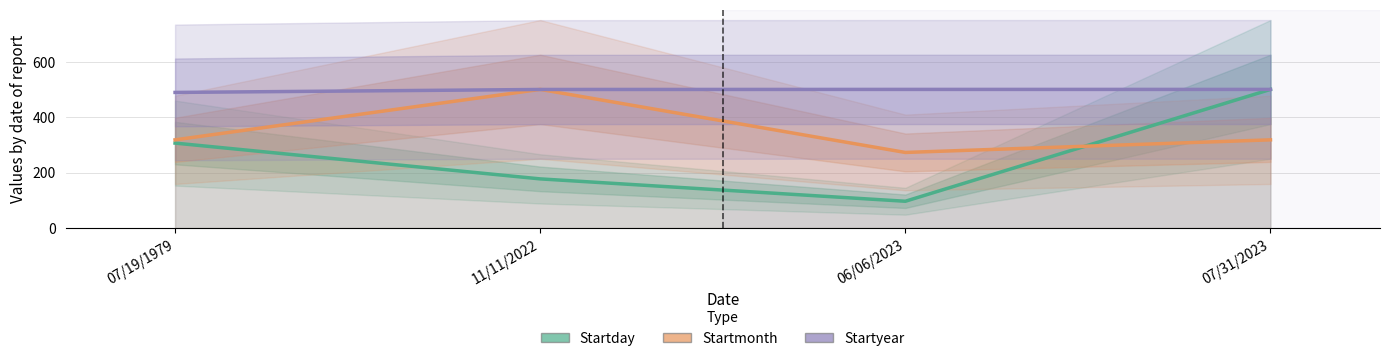

What is the label of the 3rd point from the right?

11/11/2022